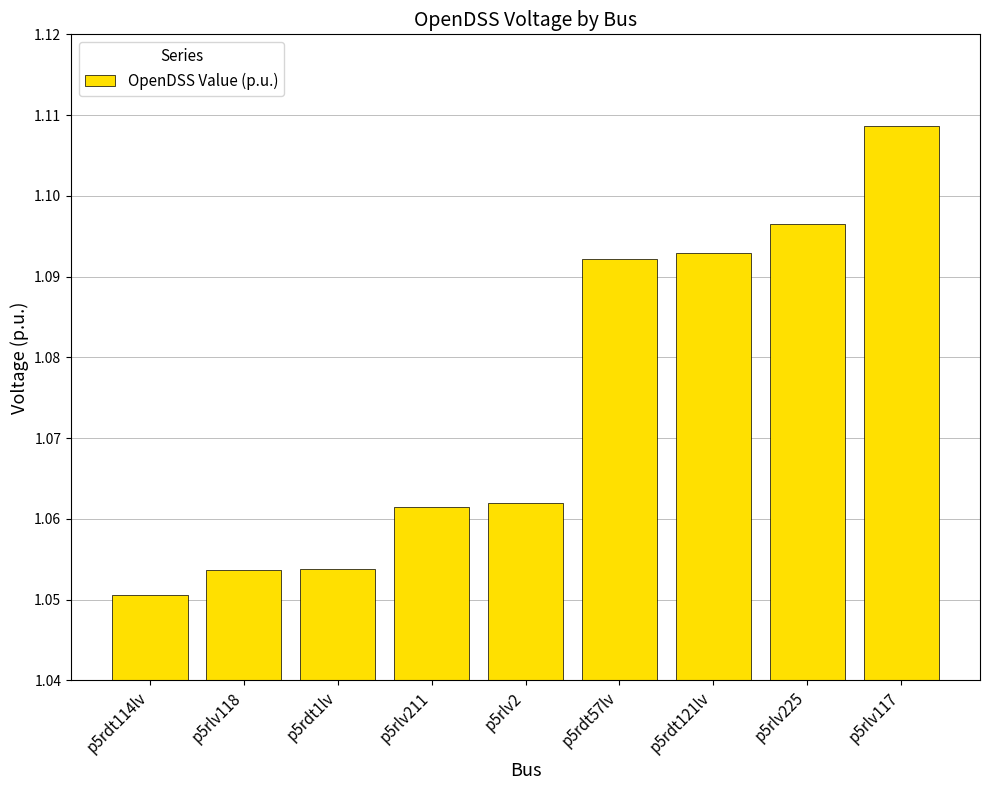

The value at p5rlv211 is 0.2. True or false?

False